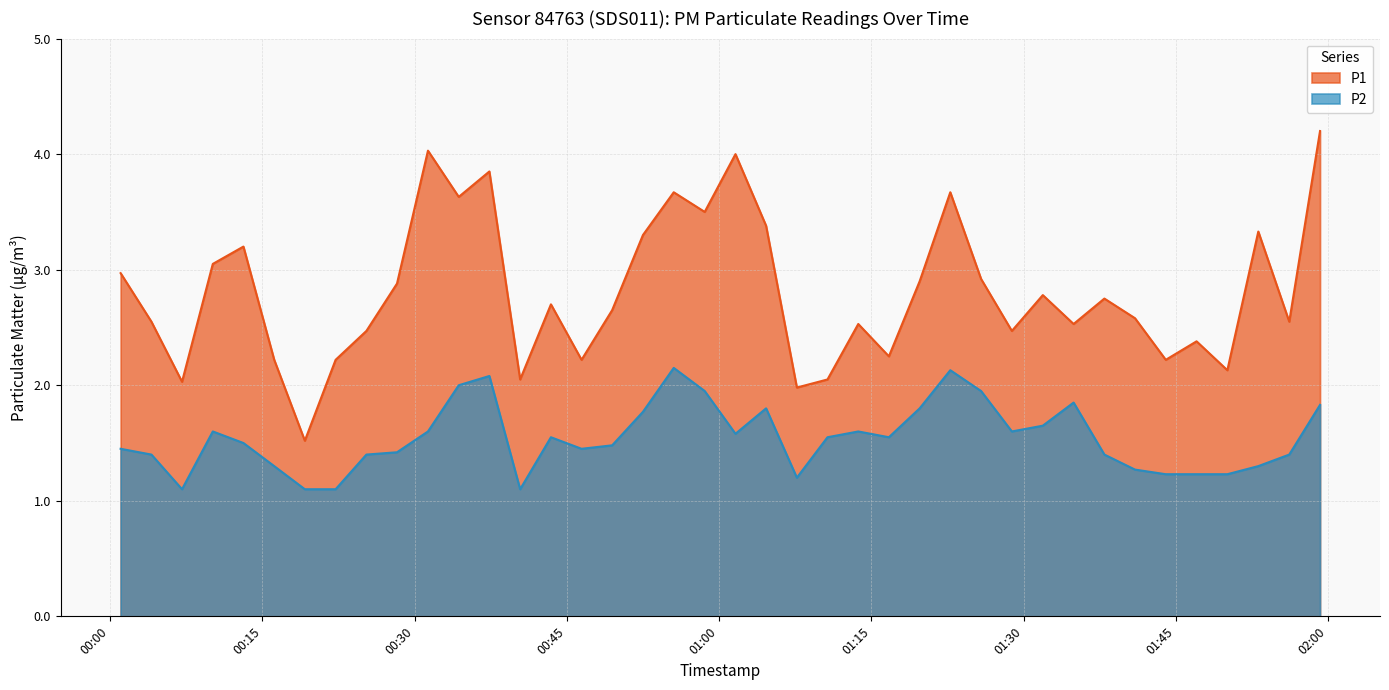

The value of P2 at 2024-02-26T00:52:30 is 0.7. True or false?

False